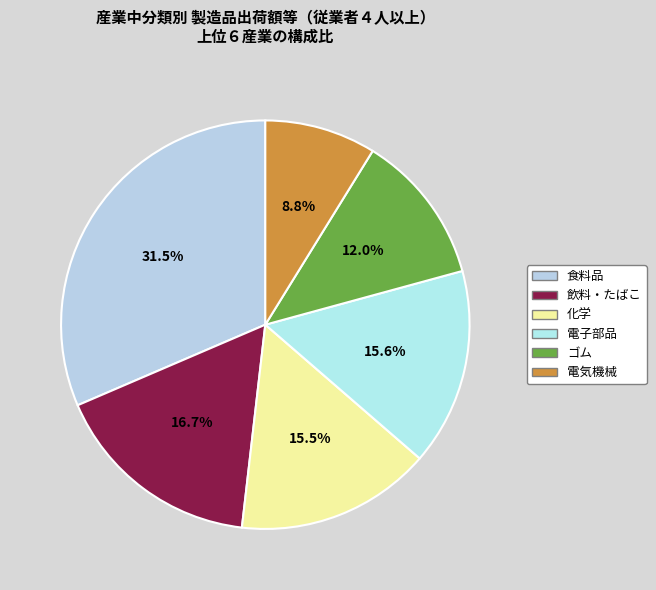

How many segments does this pie chart have?

6